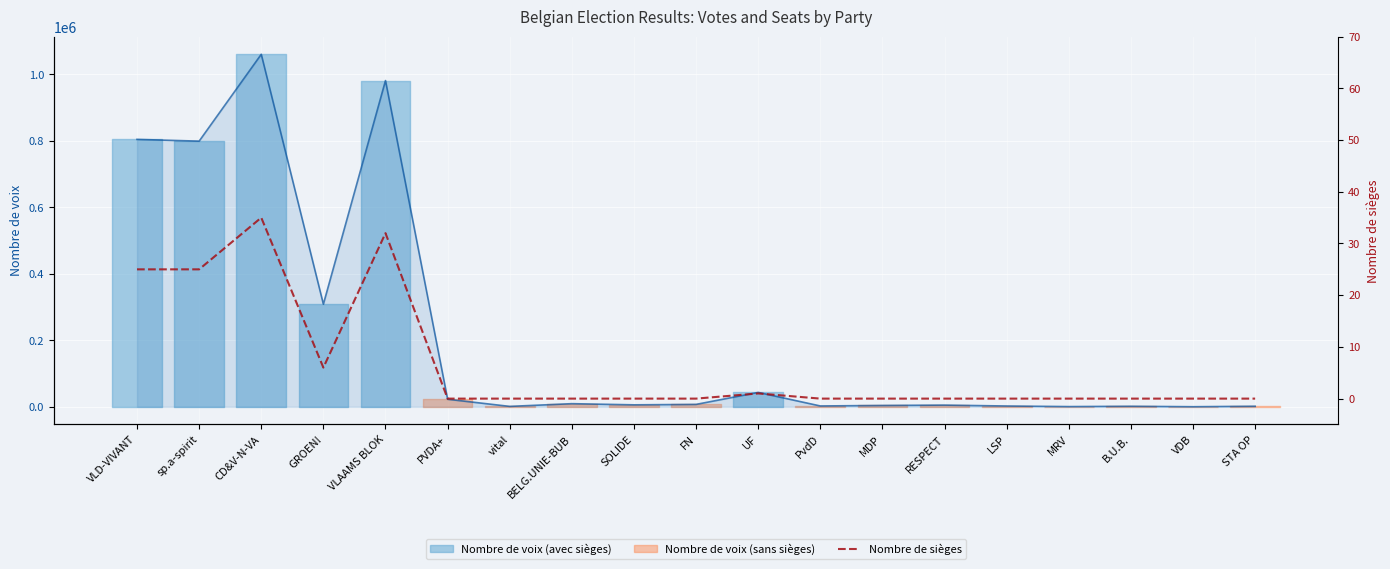

How many positive values are there?

6